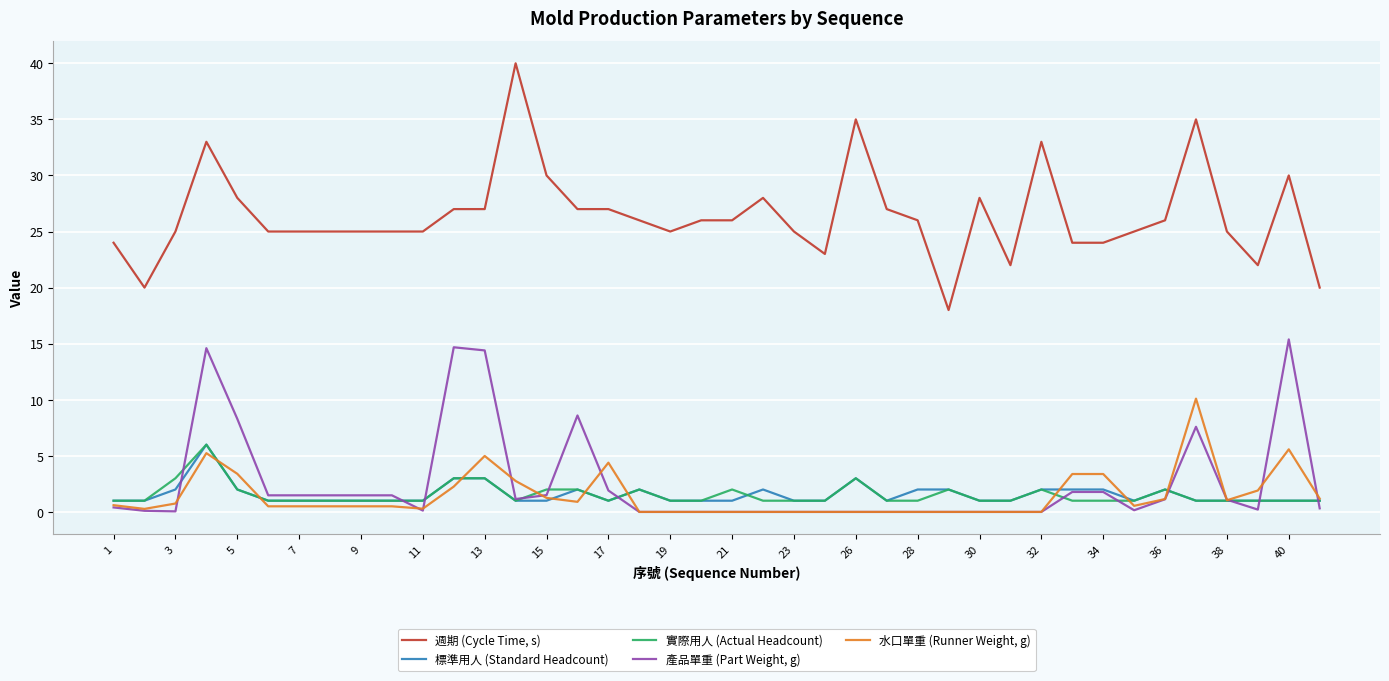

True or false: 週期 (Cycle Time, s) and 標準用人 (Standard Headcount) intersect in this chart.

False